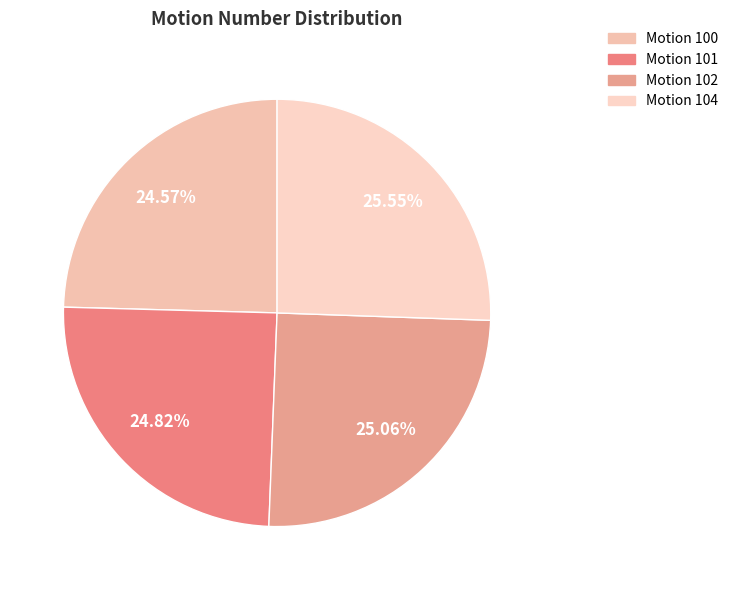

What percentage is the Motion 102 slice, to the nearest percent?

25%